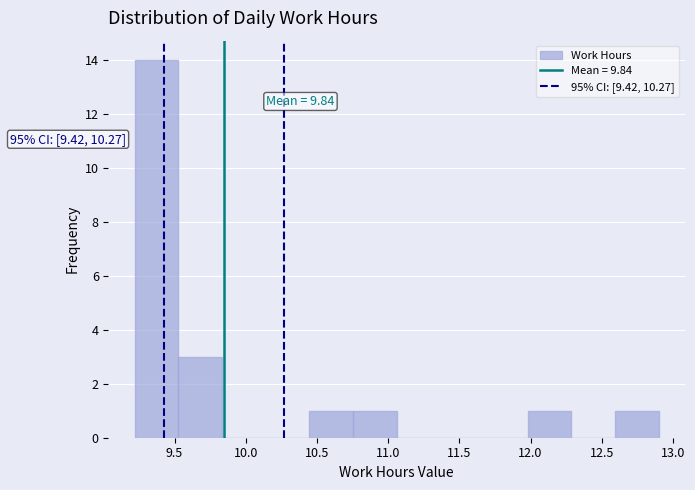

Which range on the x-axis has the tallest bar?

9.20 to 9.55